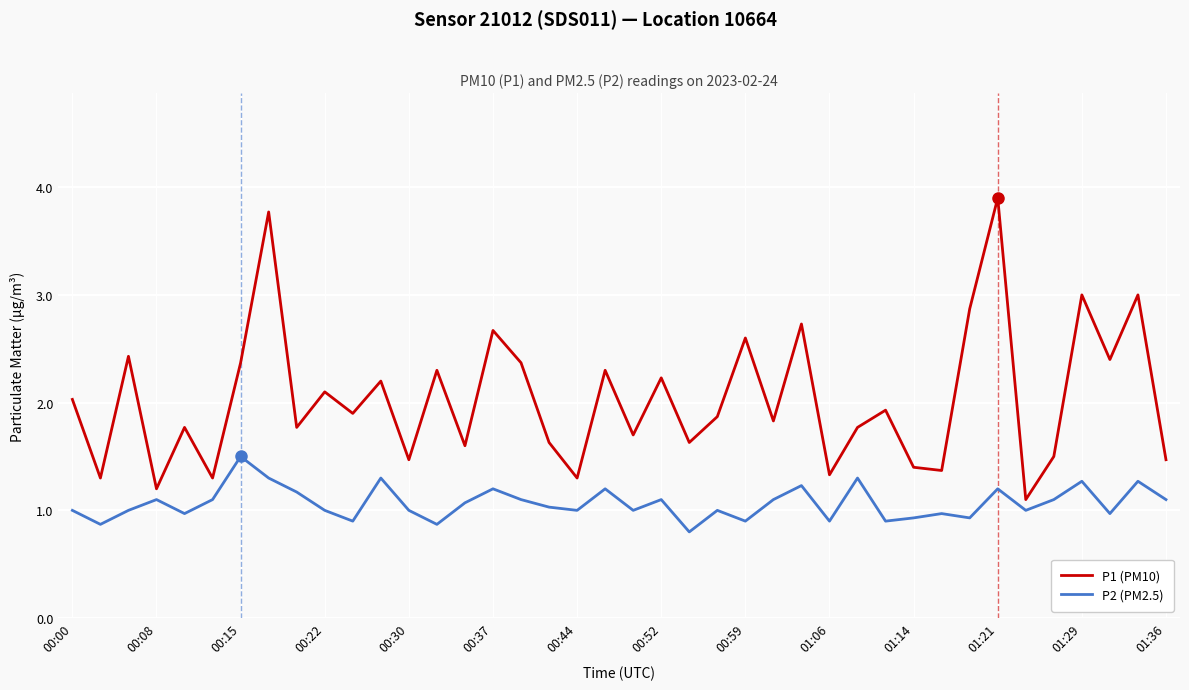

What is the difference between the maximum and minimum values in the P1 (PM10) series?

2.8